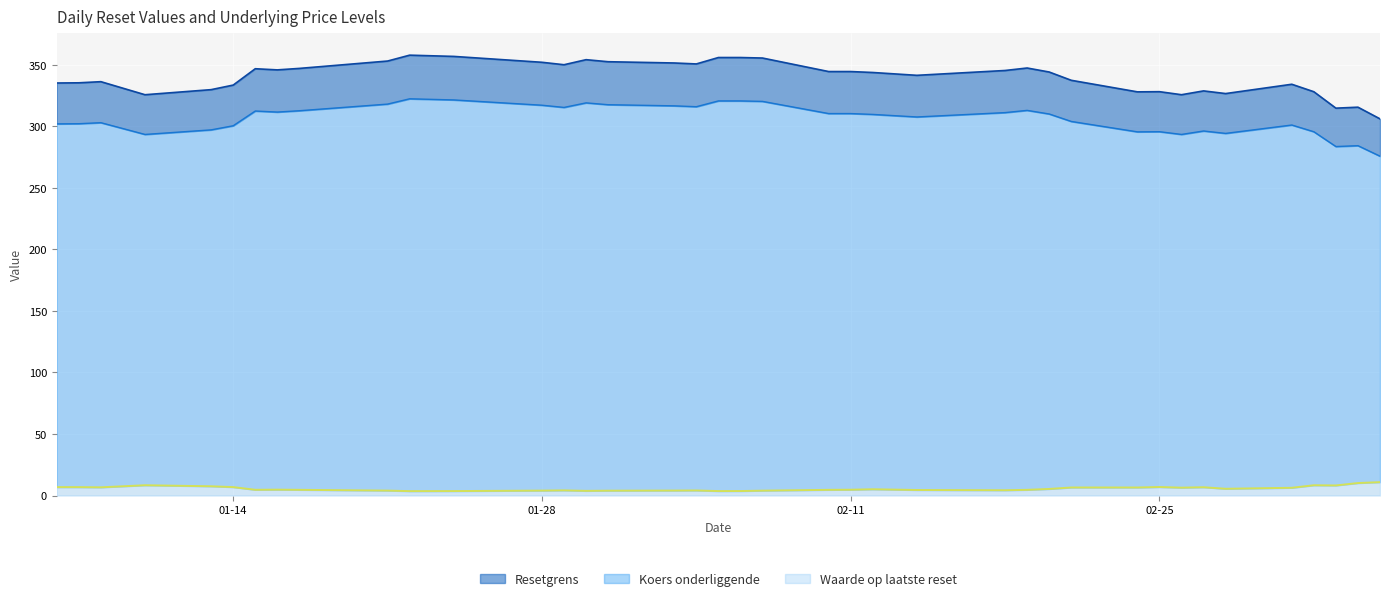

At 2025-02-24, list the series in order from smallest to largest.

Waarde op laatste reset, Koers onderliggende, Resetgrens